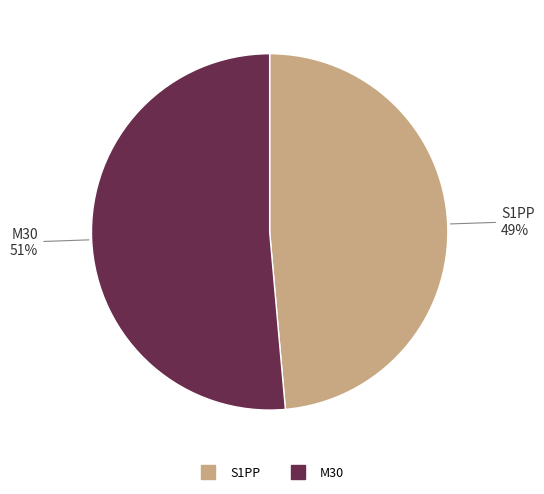

To the nearest percent, what is the combined percentage of M30 and S1PP?

100%